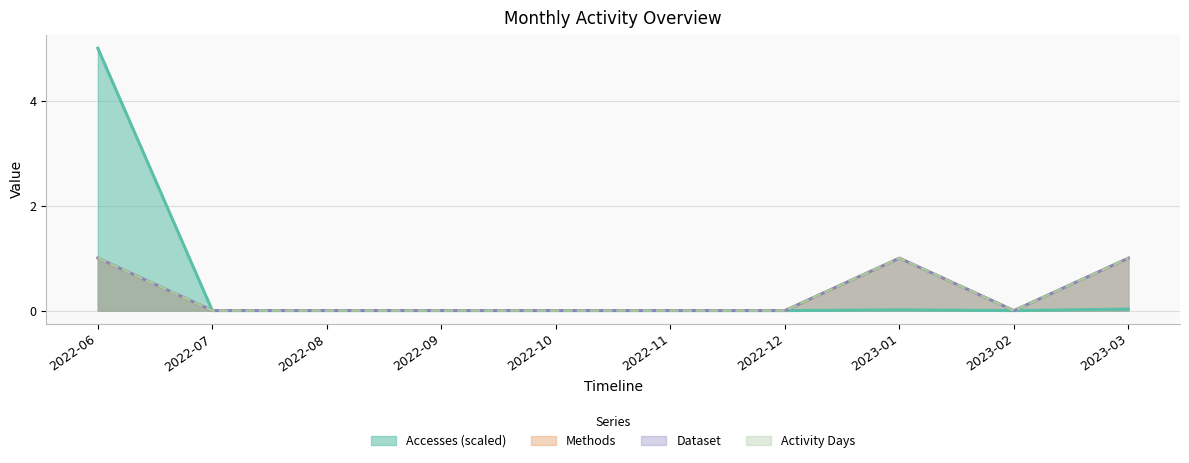

At 2023-01, list the series in order from largest to smallest.

Methods, Dataset, Activity Days, Accesses